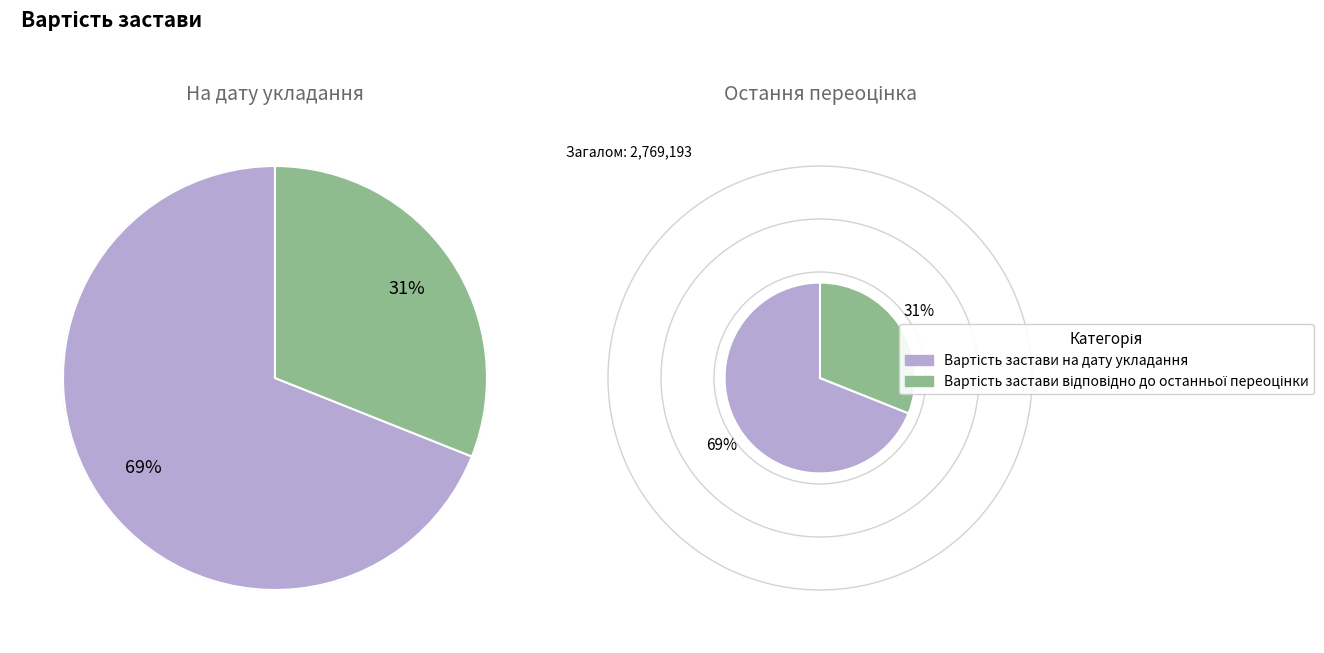

Which category has the biggest portion of the pie?

Вартість застави на дату укладання